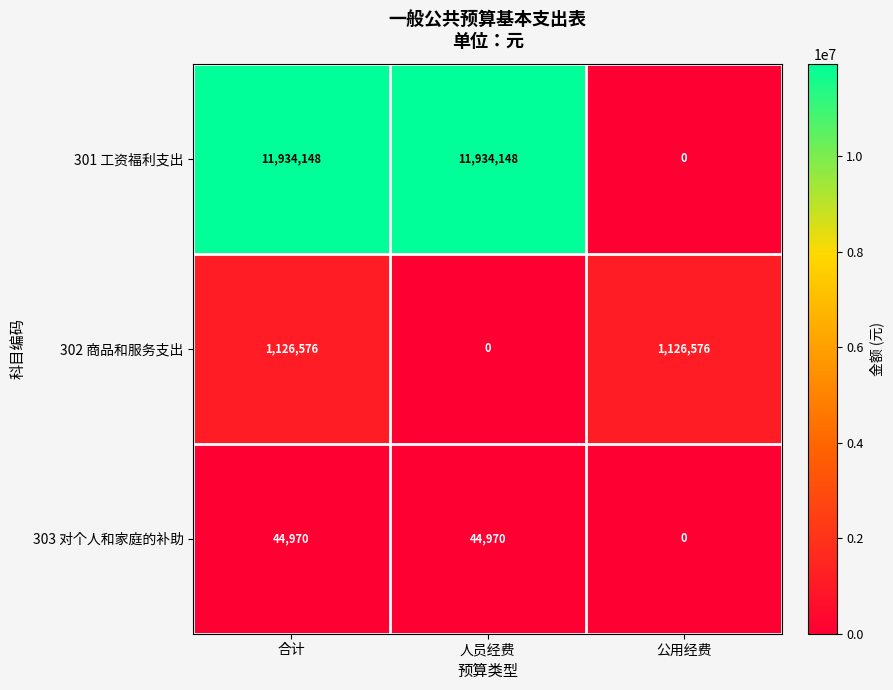

Is it true that 301 工资福利支出 equals 3933734 at 公用经费?

False